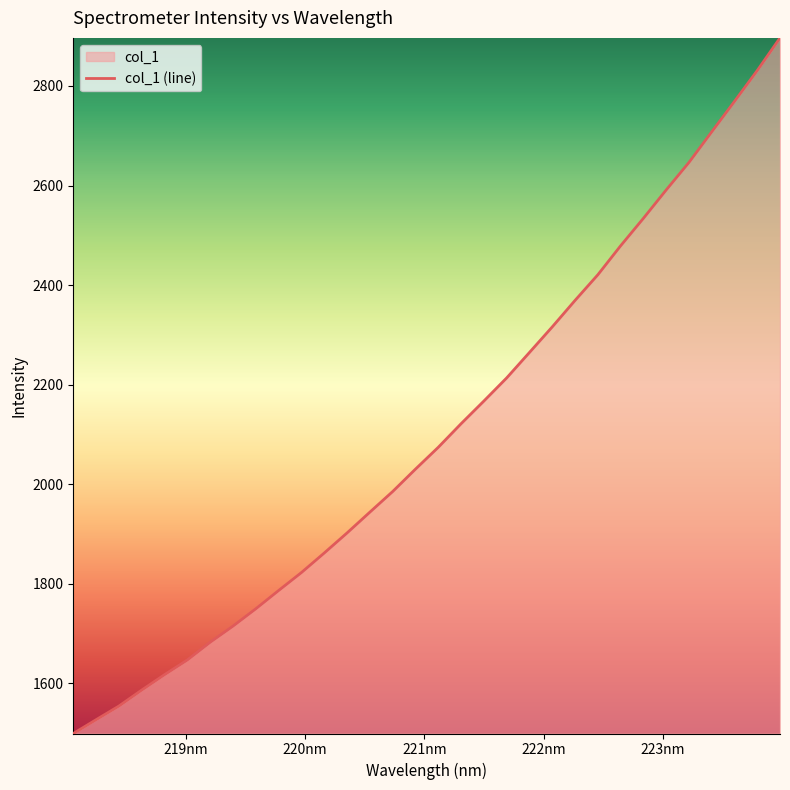

How many values exceed 2074?

16